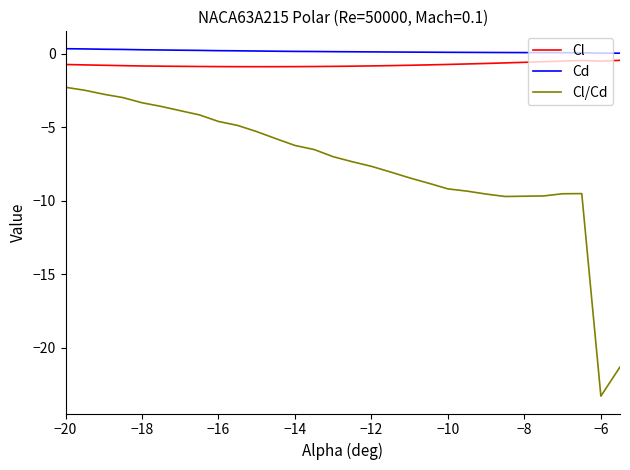

Which series has the largest range (max minus min)?

Cl/Cd